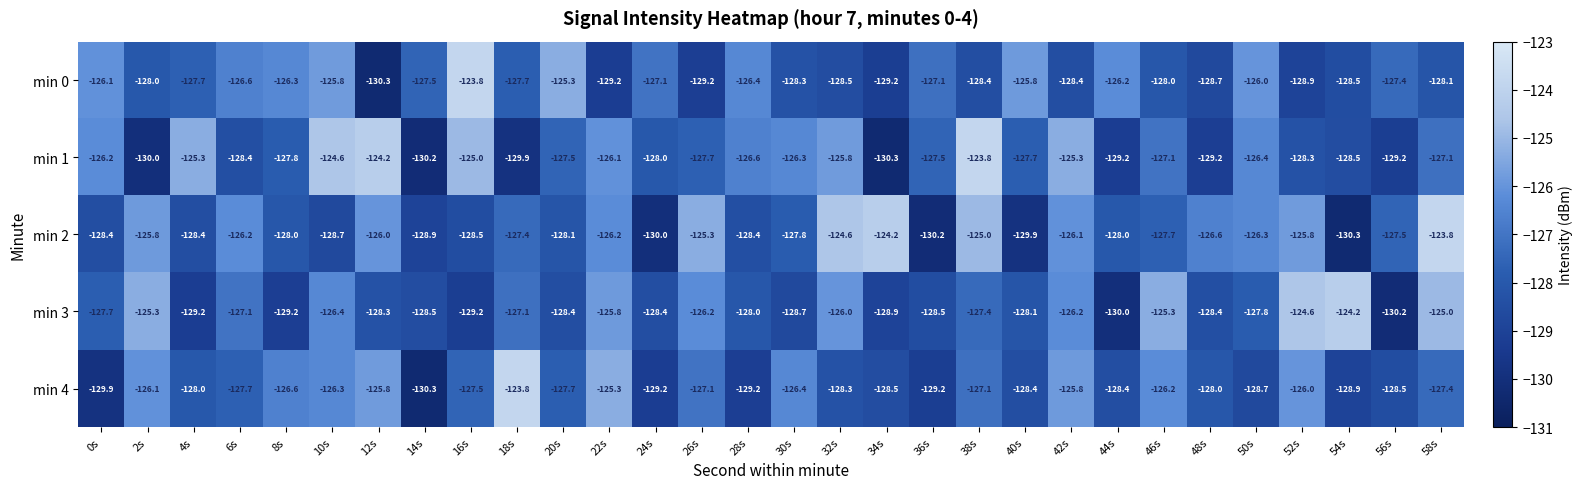

Which category has the lowest value in the min 2 series?

54s